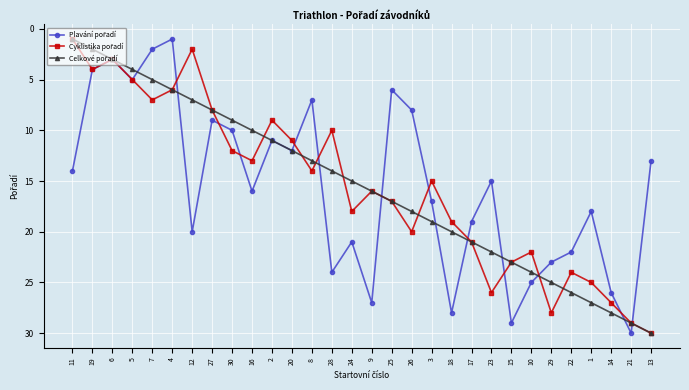

Is this an area chart (filled region under the line)?

No